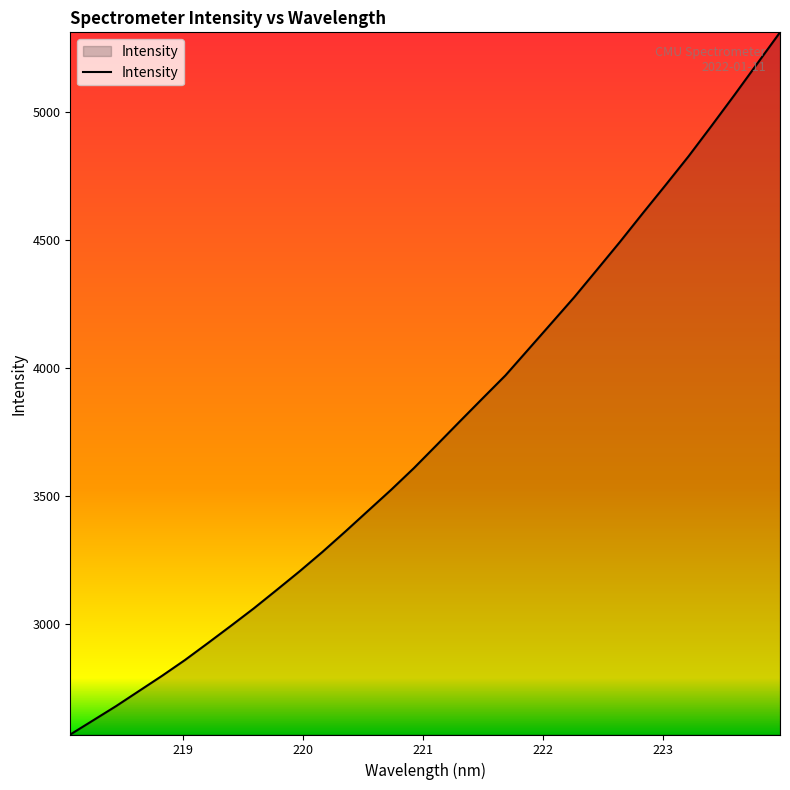

What is the difference between the maximum and minimum values?

2743.7